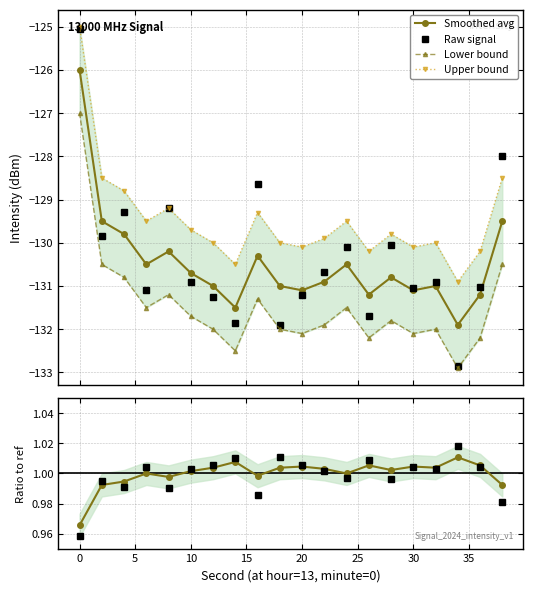

What is the value of the Raw signal point at the 1st from the left?

-125.0